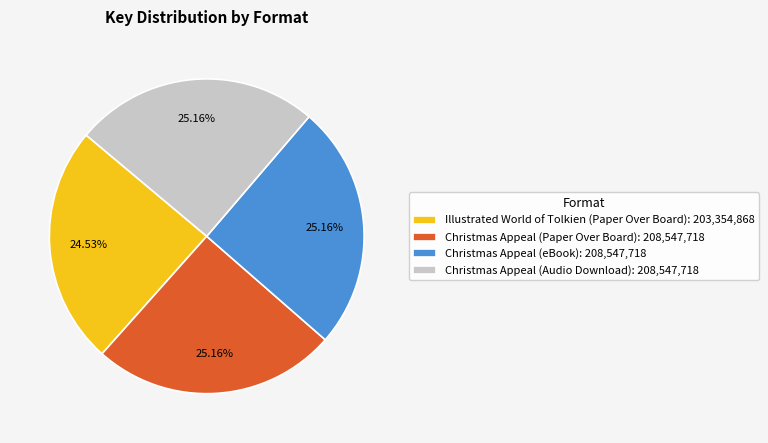

The Illustrated World of Tolkien (Paper Over Board) slice represents 25% of the pie. True or false?

True